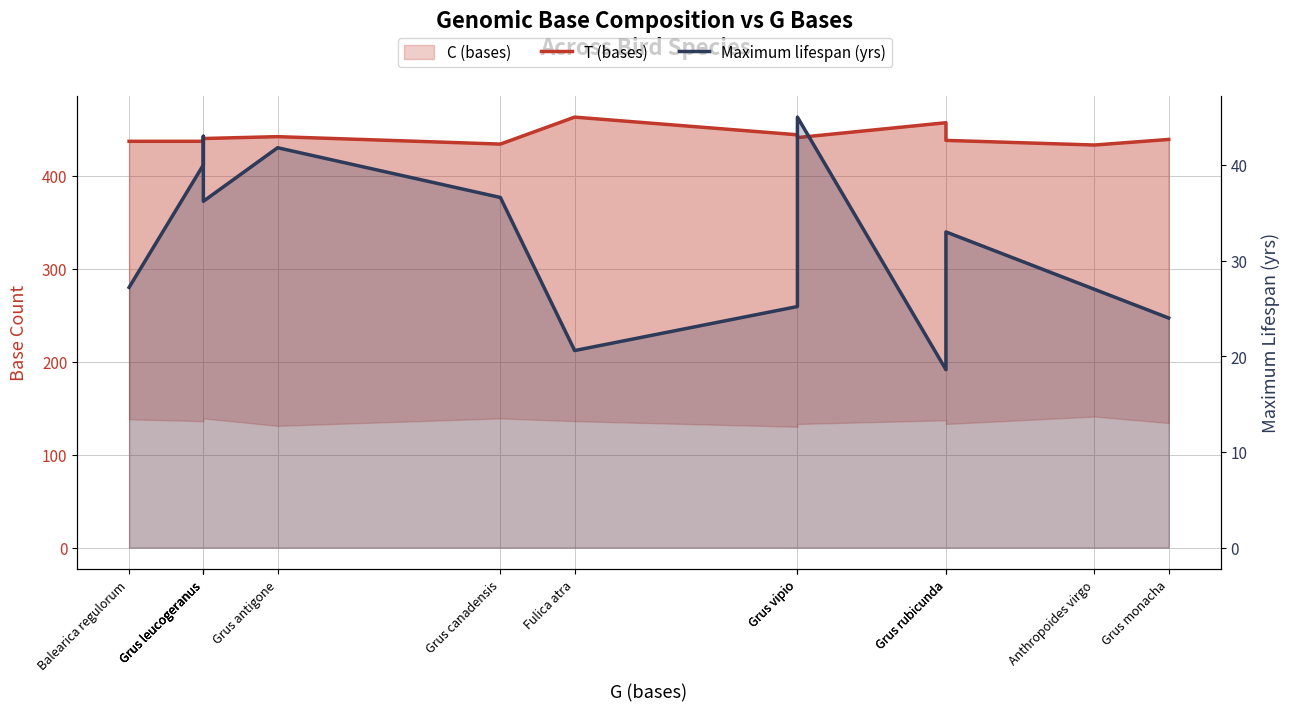

The value of Maximum lifespan (yrs) at Anthropoides virgo is 27.0. True or false?

True